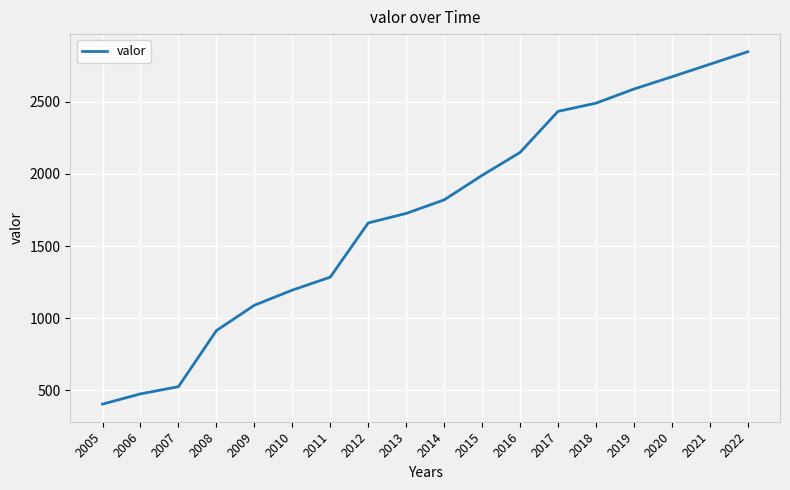

What is the difference between the values at 2022 and 2007?

2324